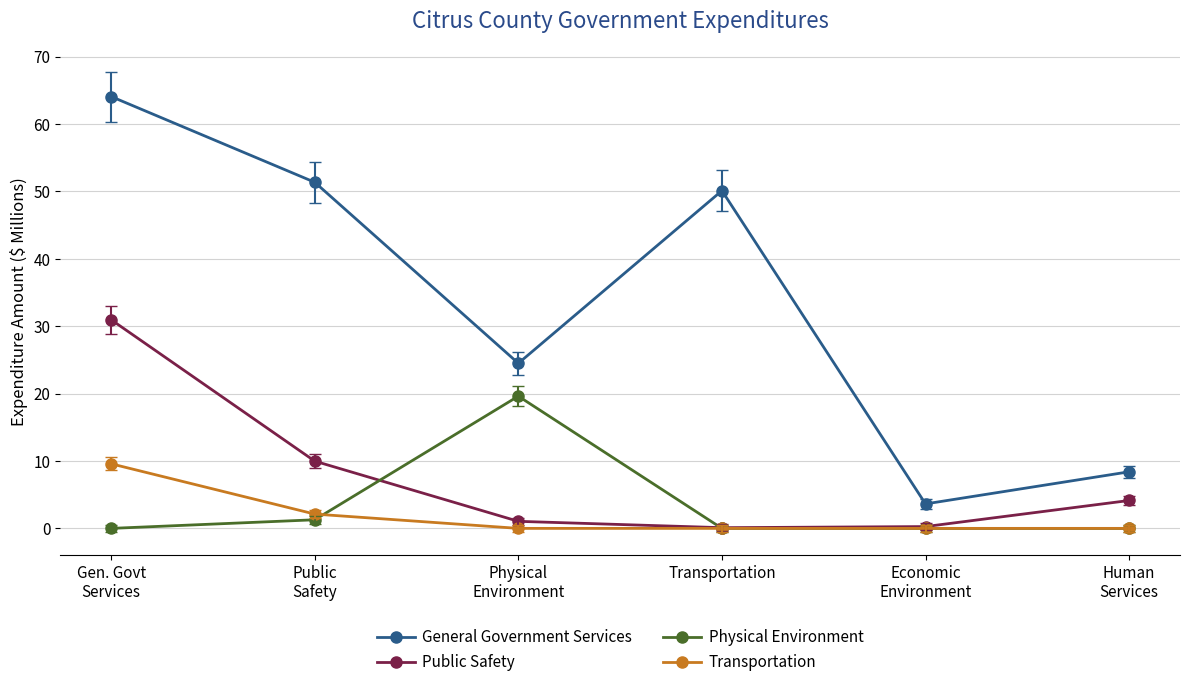

What is the difference between the Transportation values at Gen. Govt
Services and Transportation?

9.6